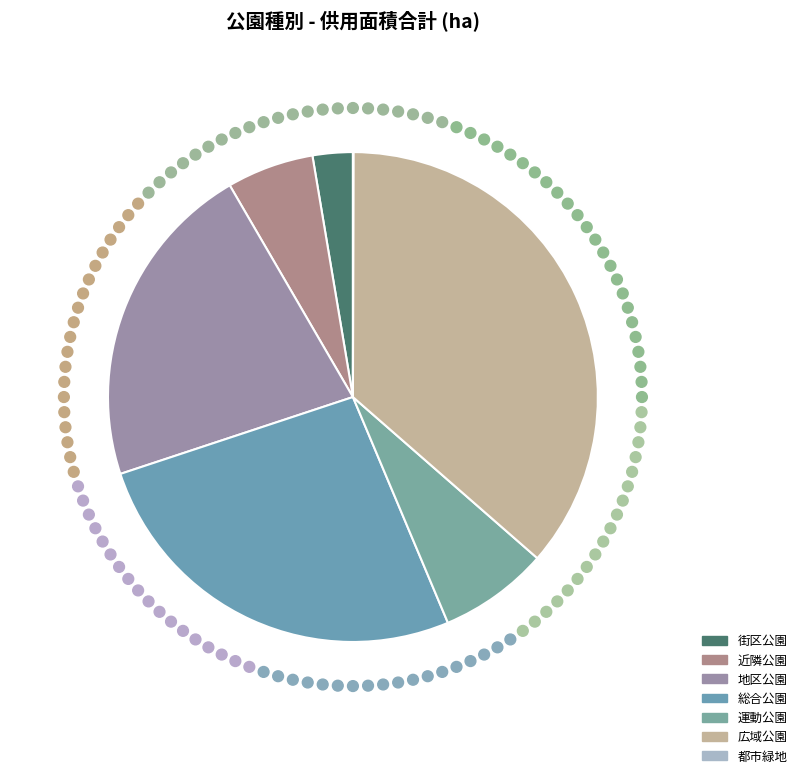

What is the change in value from 運動公園 to 都市緑地?

-11.8